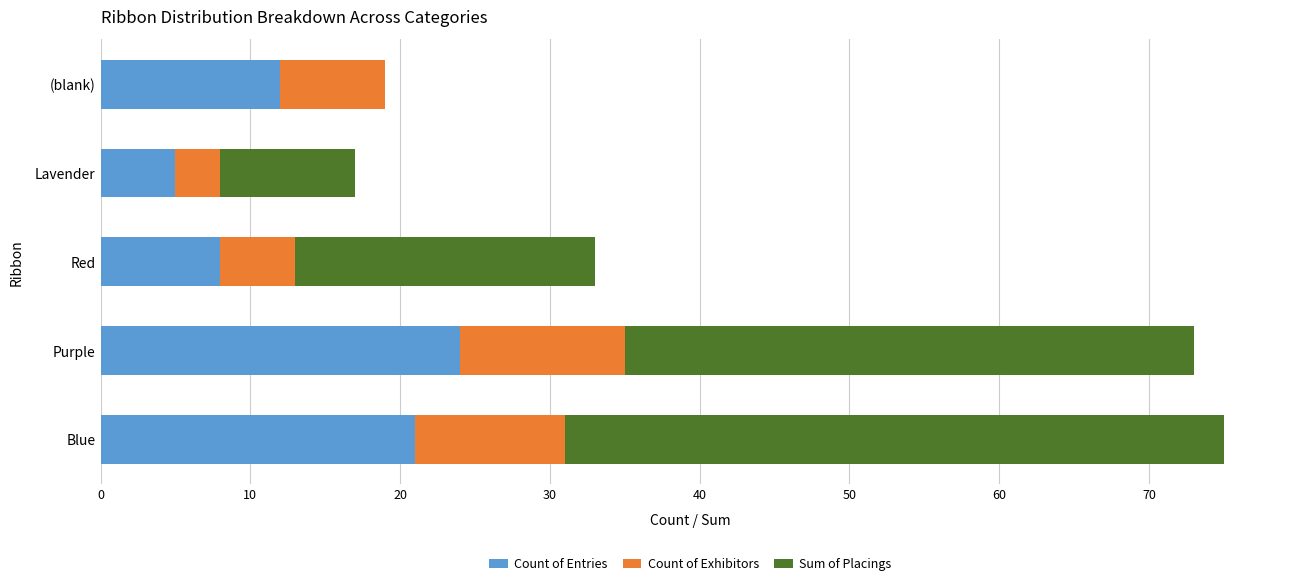

What is the total value across all series at Red?

33